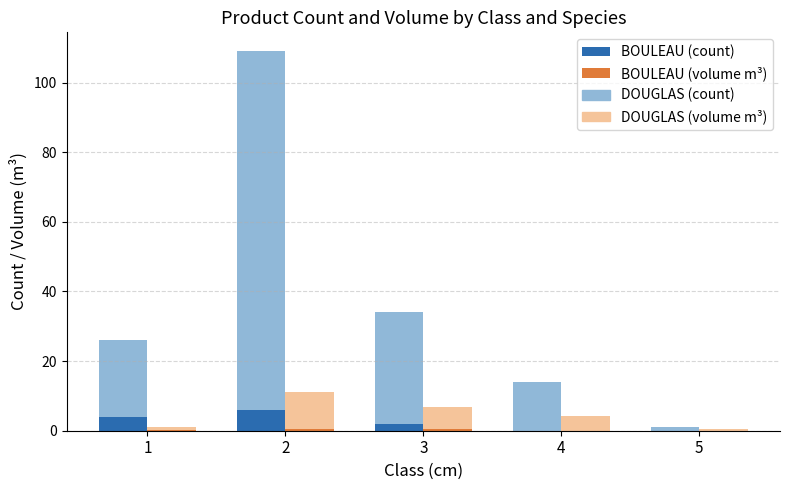

How many positive values does the BOULEAU (count) series have?

3